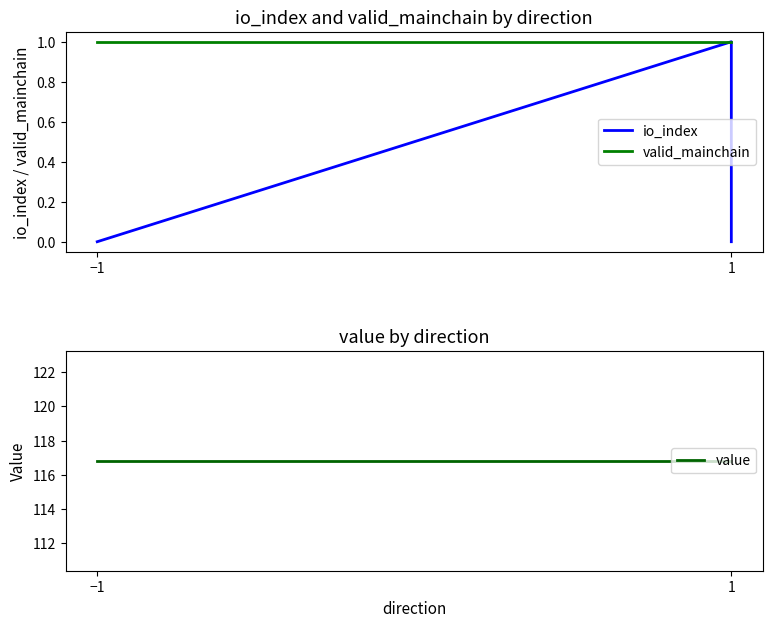

True or false: valid_mainchain and value cross at least once.

False